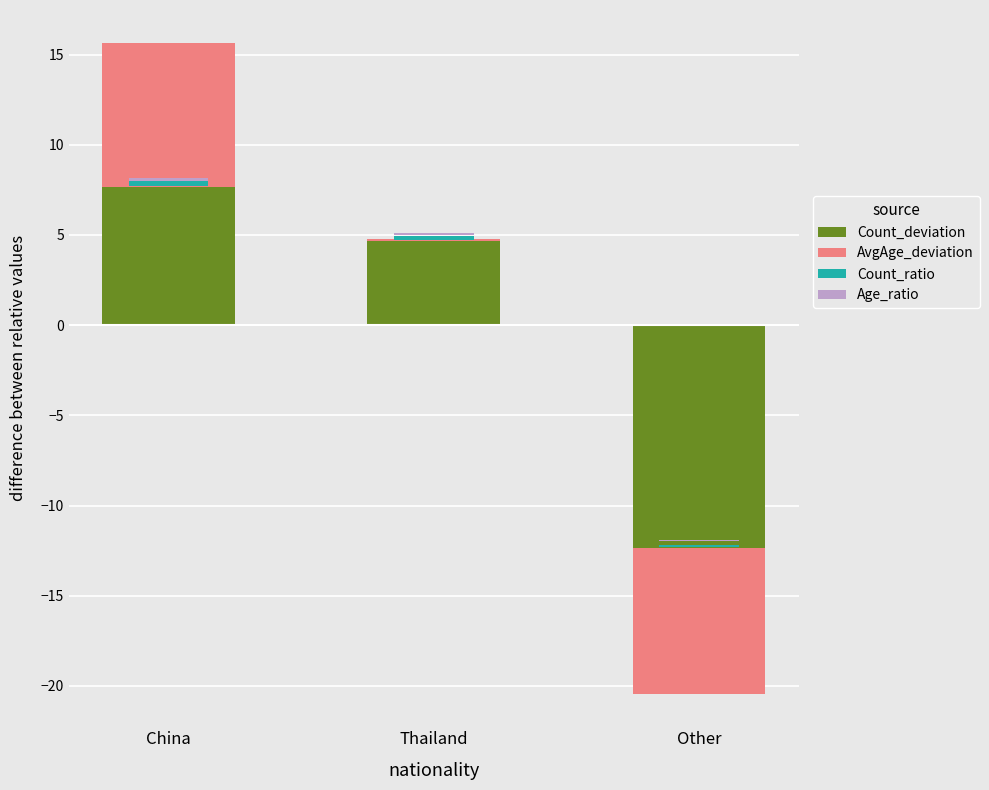

The value of Count_deviation at China is 7.7. True or false?

True